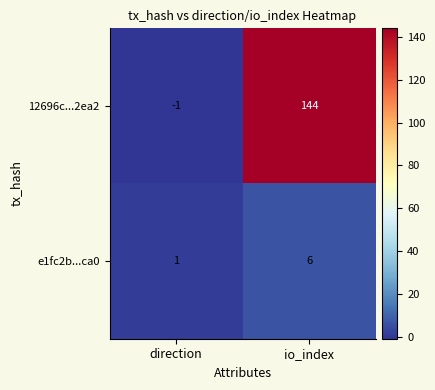

What is the sum of the e1fc2b...ca0 values at io_index and direction?

7